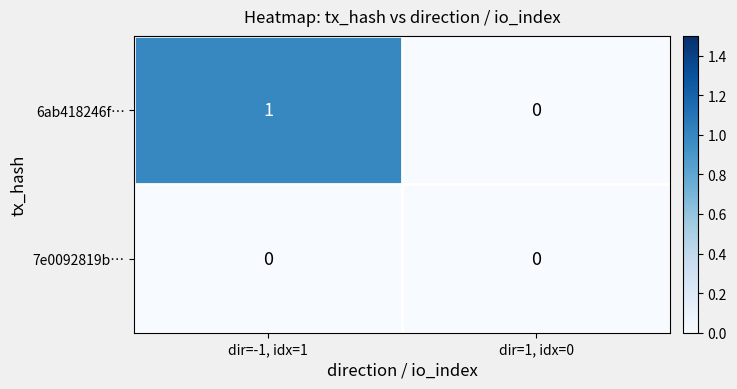

At which category is the sum across all series the highest?

dir=-1, idx=1